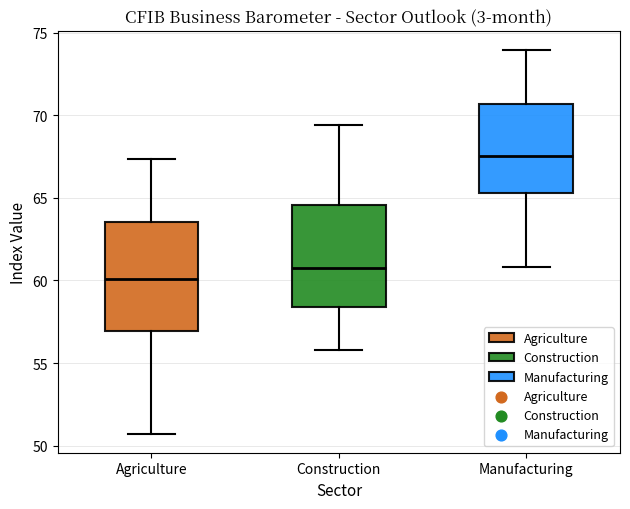

Reading left to right, read every box against the y-axis: the position of its median line, the range the box covers, and the ends of its whiskers. The values are not printed on the chart, so give them approximately, as read against the axis.

Agriculture: median 60.0, box 57.0 to 63.5, whiskers 50.5 to 67.5
Construction: median 61.0, box 58.5 to 64.5, whiskers 56.0 to 69.5
Manufacturing: median 67.5, box 65.5 to 70.5, whiskers 61.0 to 74.0